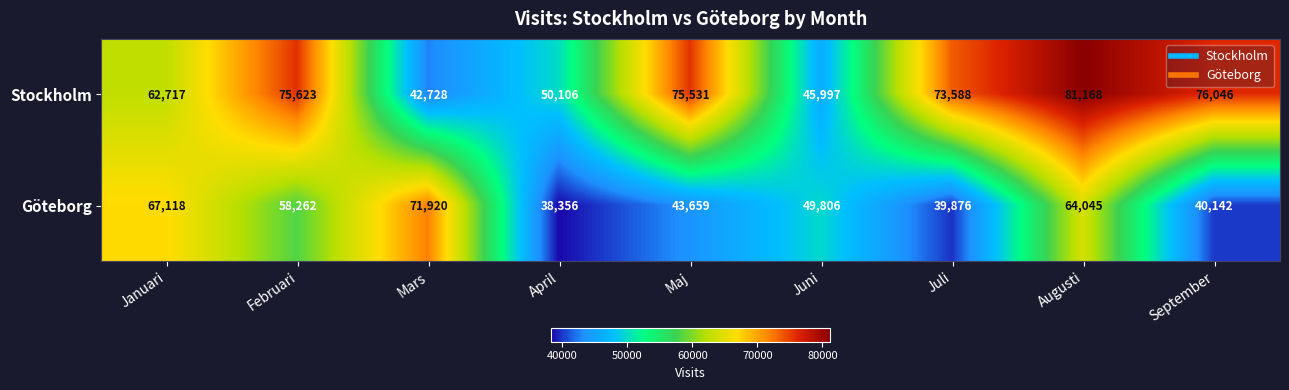

What is the smallest value displayed?

38356